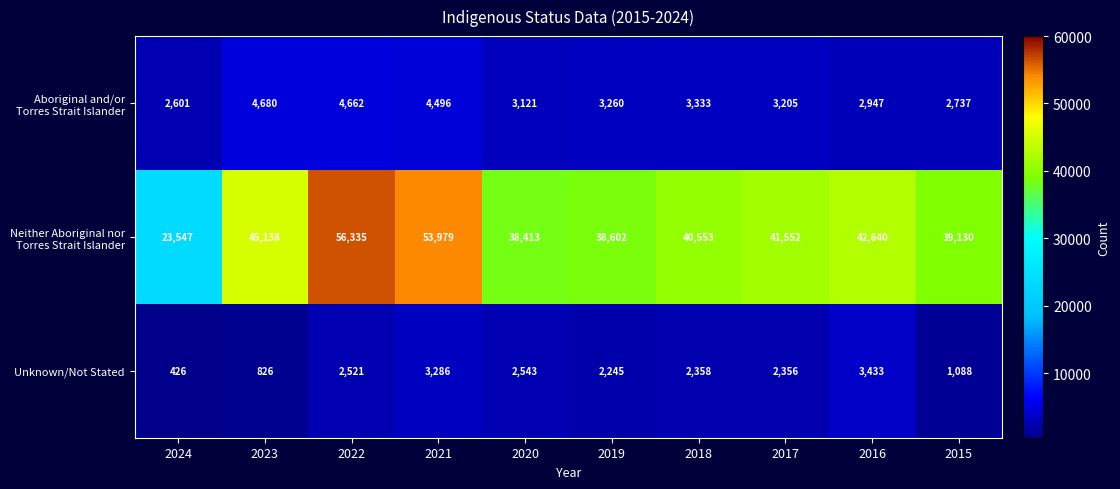

At how many categories does at least one series exceed 40838?

5